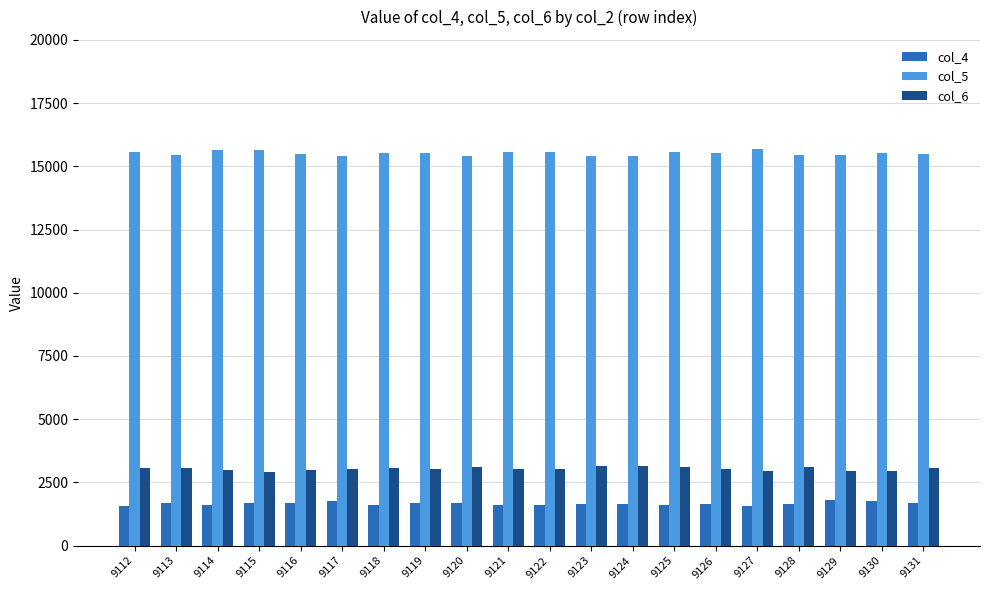

Which series has the largest total across all categories?

col_5